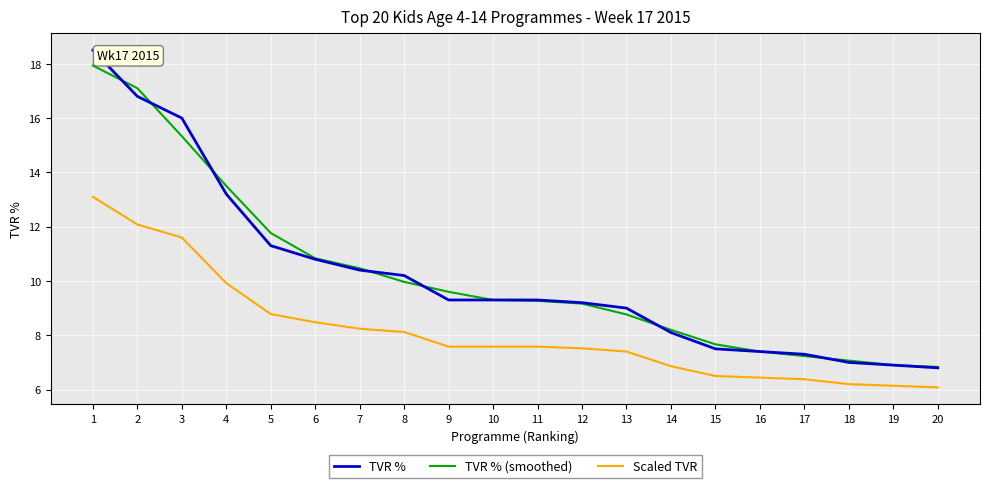

What is the sum of the Scaled TVR values at 11 and 12?

15.1